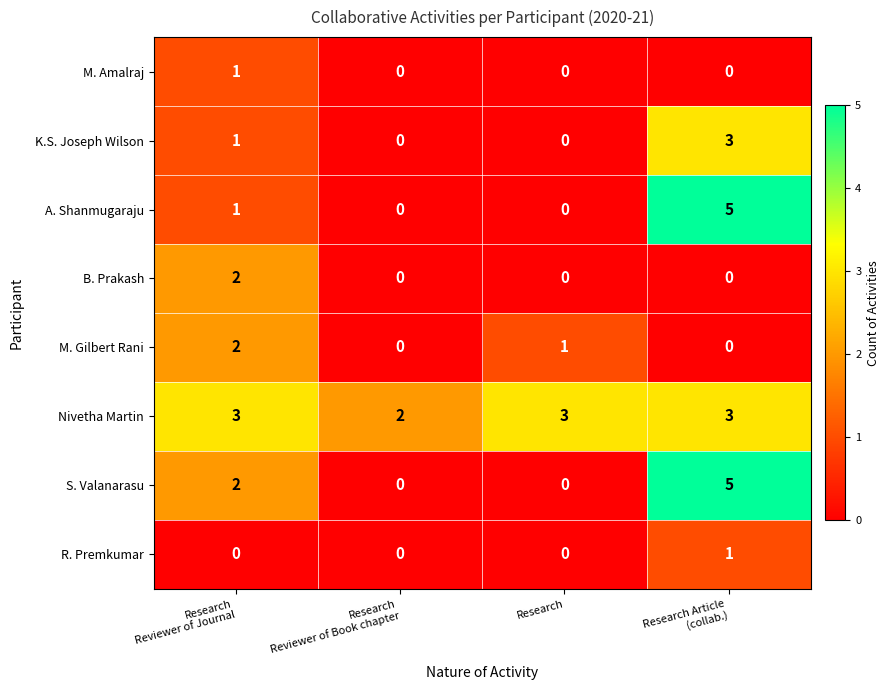

What is the greatest value displayed?

5